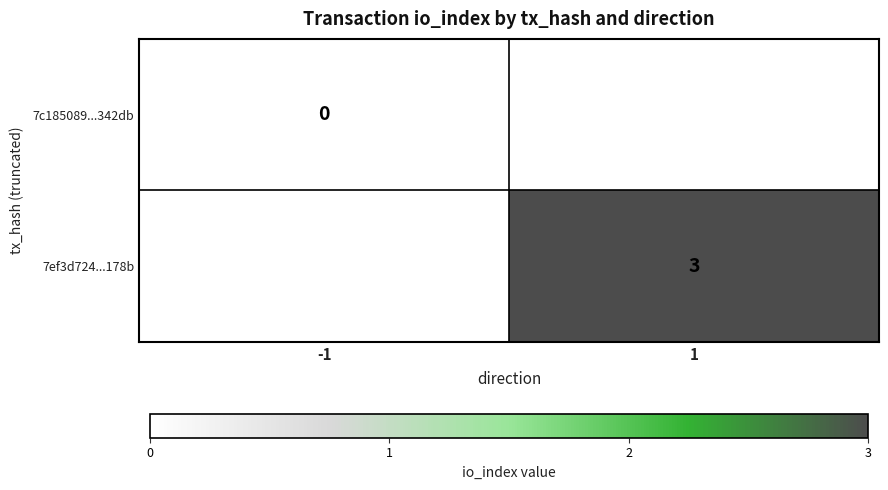

Is it true that 7ef3d724...178b equals 3 at 1?

True